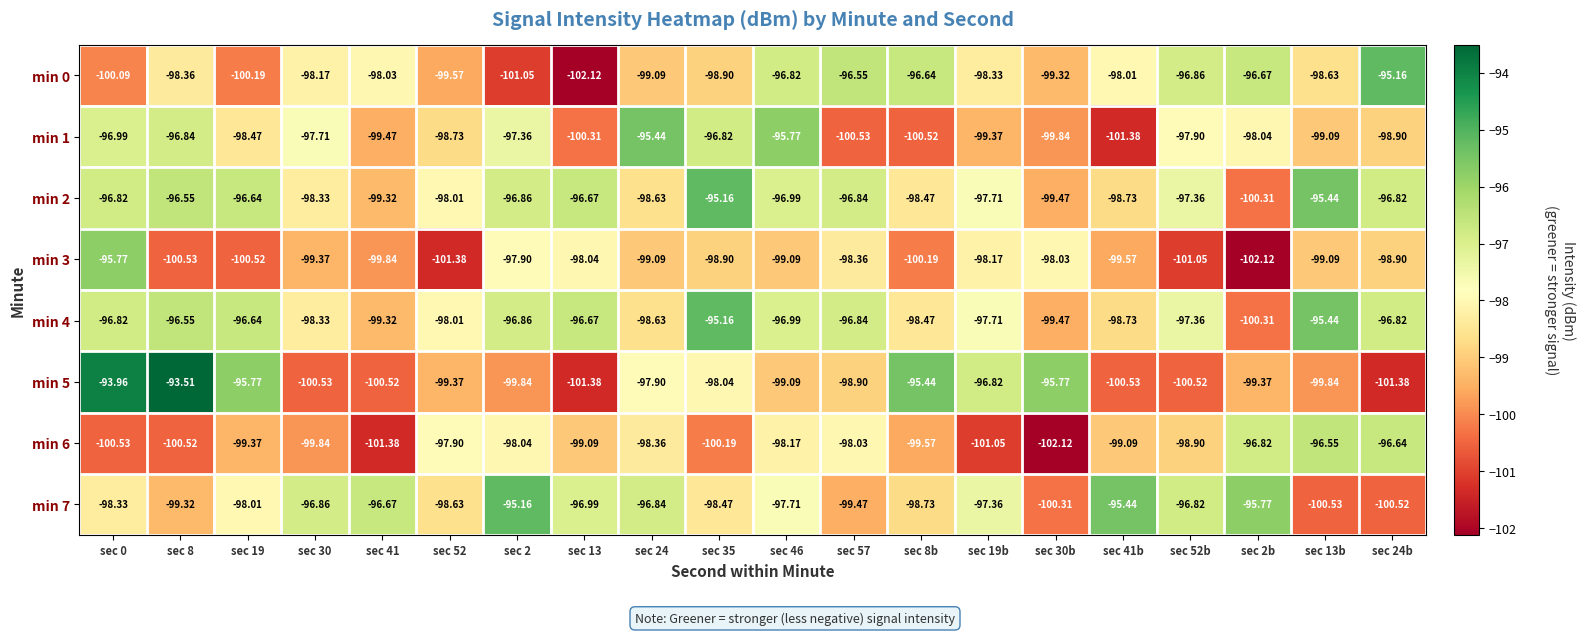

Is the value of min 3 at sec 35 greater than the value of min 2 at sec 52b?

No